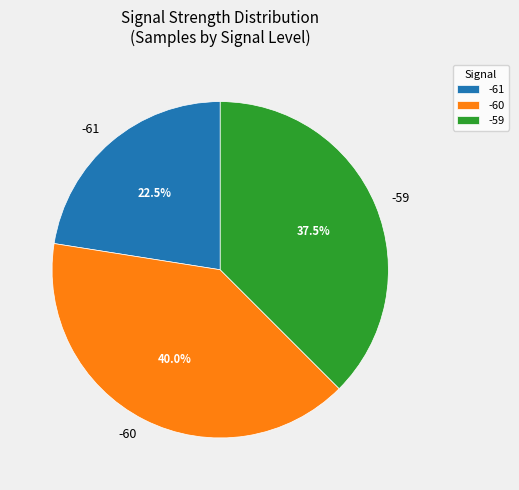

What is the largest slice in the pie chart?

-60